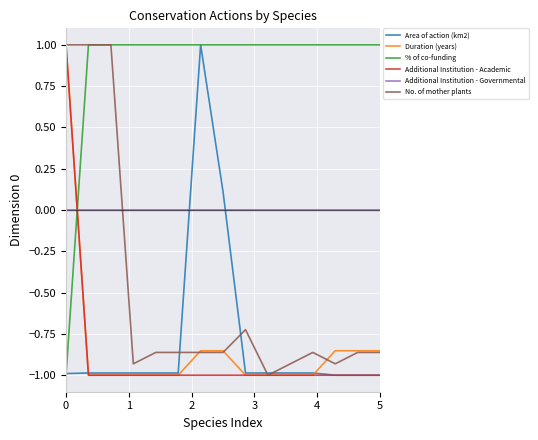

What is the smallest value displayed?

-1.0